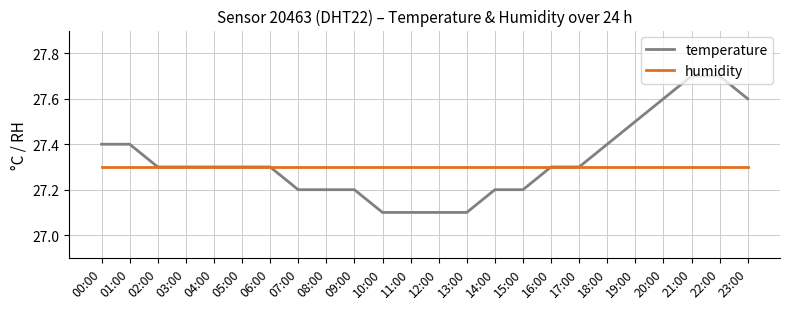

True or false: temperature has a value of 42.3 at 11:00.

False